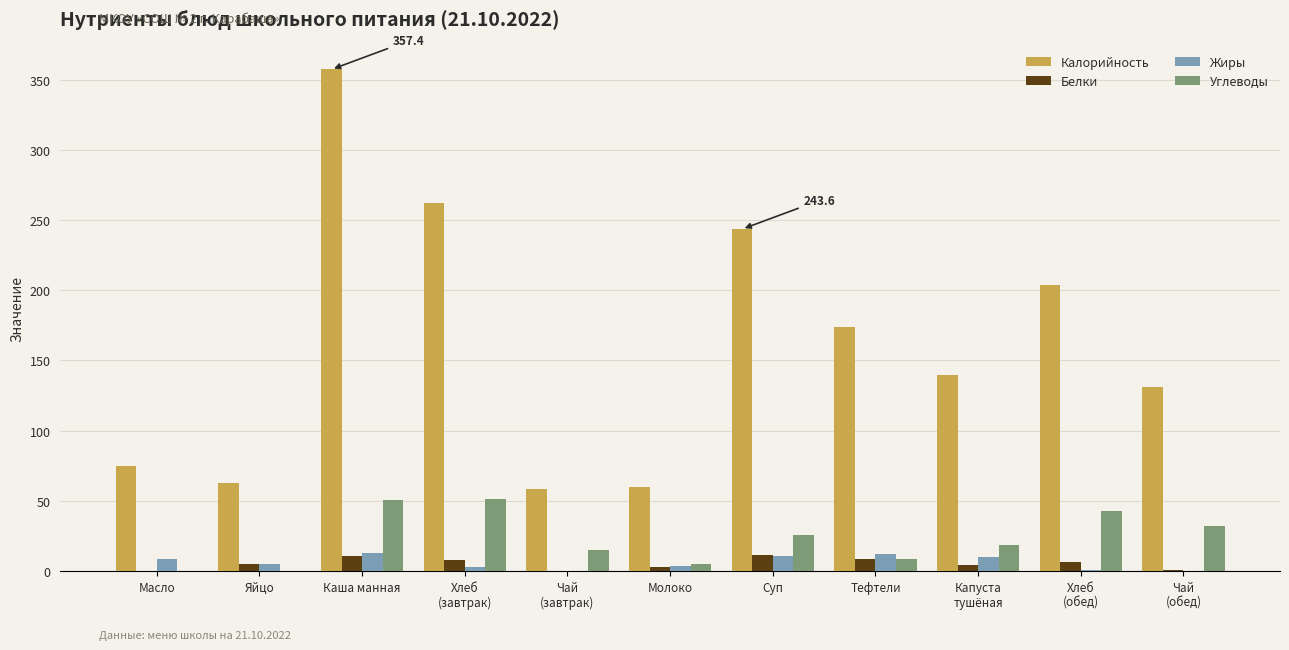

Is it true that Калорийность equals 100.8 at Каша манная?

False